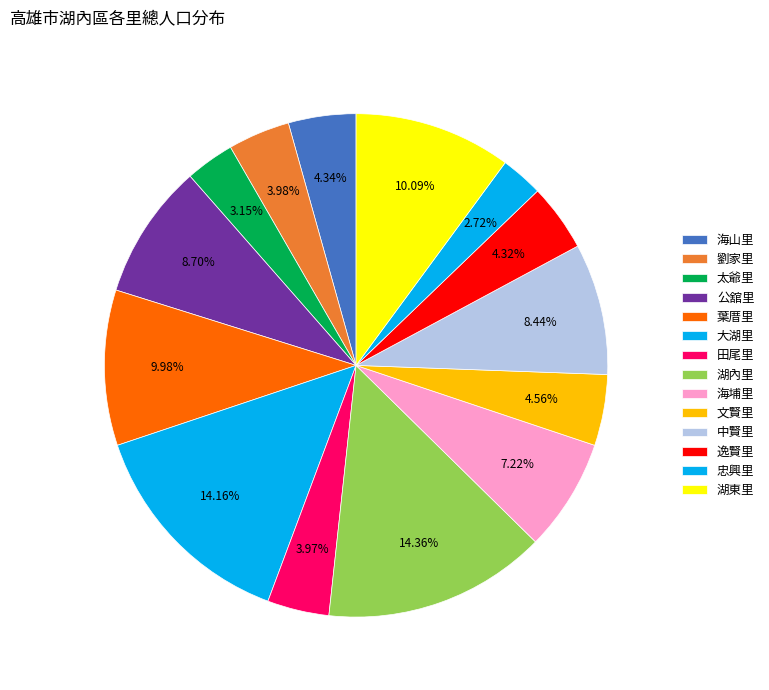

How many segments does this pie chart have?

14